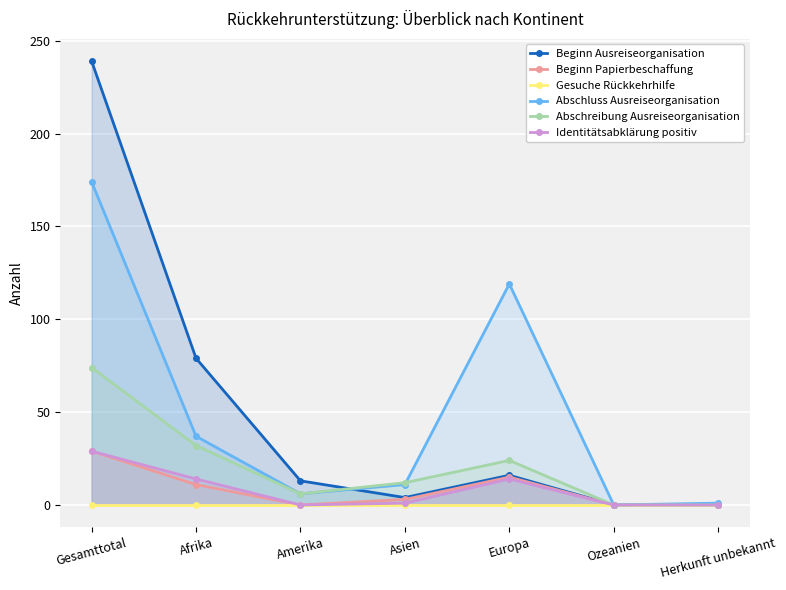

True or false: Gesuche Rückkehrhilfe has more than 1 interior local peaks.

False